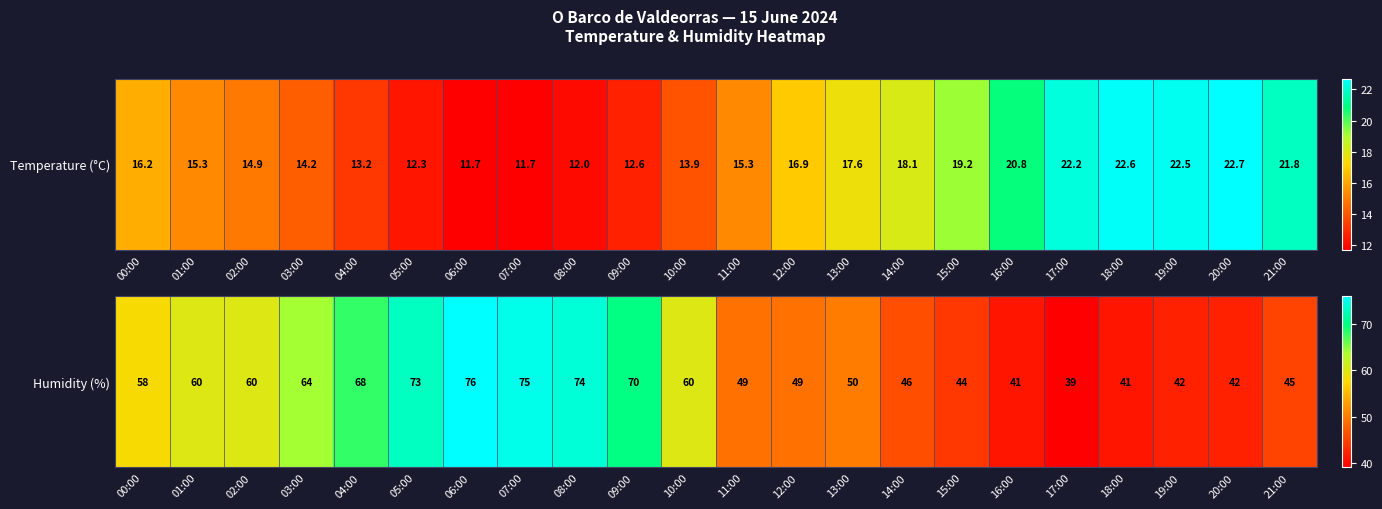

List the labels in order of value, largest first.

06:00, 07:00, 08:00, 05:00, 09:00, 04:00, 03:00, 01:00, 02:00, 10:00, 00:00, 13:00, 11:00, 12:00, 14:00, 21:00, 15:00, 19:00, 20:00, 16:00, 18:00, 17:00